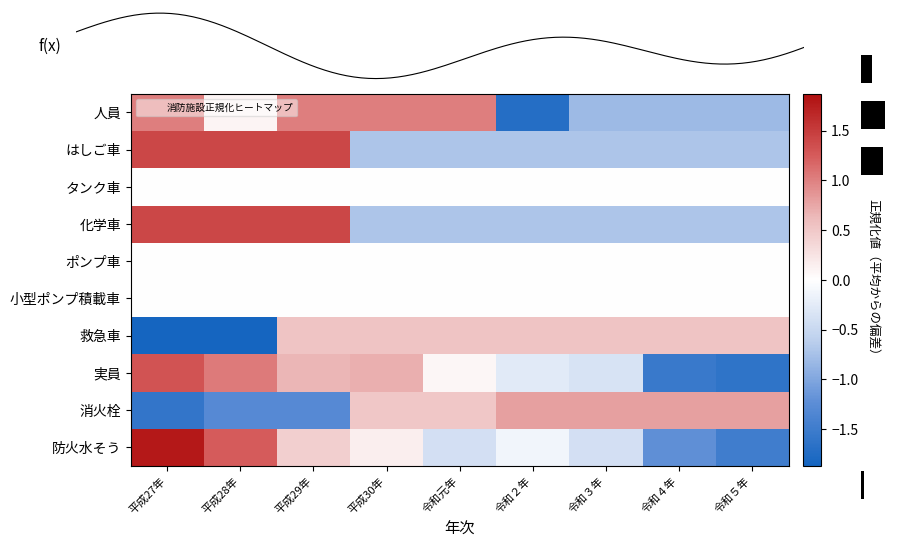

What value does the はしご車 series have at 令和２年?

-0.7